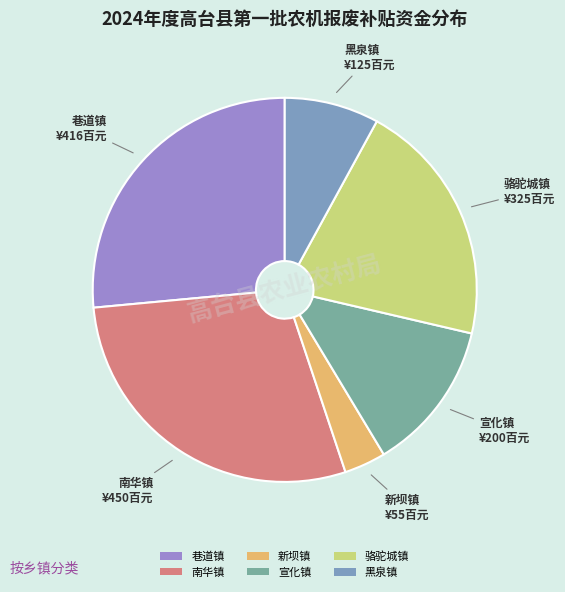

Is there any slice that represents more than half of the pie?

No